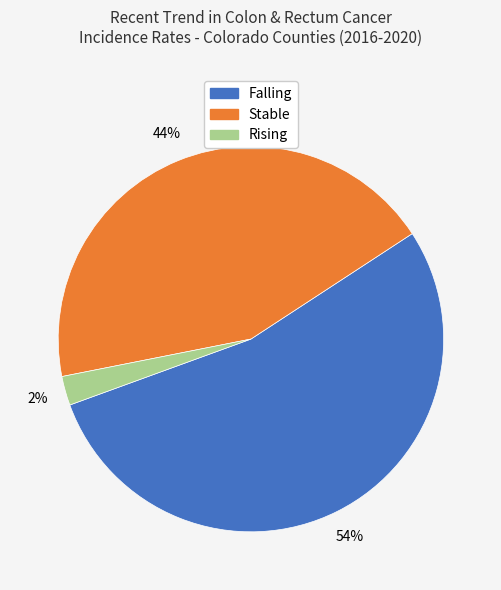

Is there any slice that represents more than half of the pie?

Yes